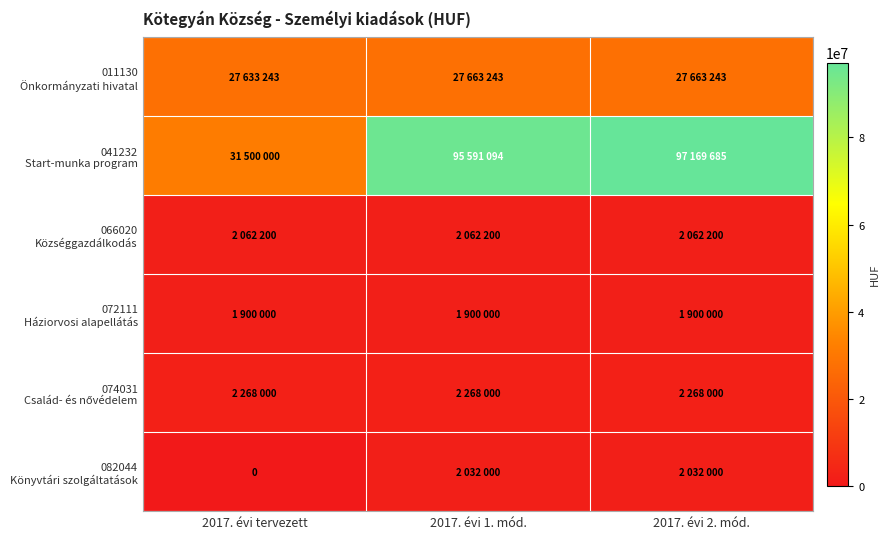

Between 2017. évi tervezett and 2017. évi 1. mód., which series saw the biggest shift?

041232 Start-munka program